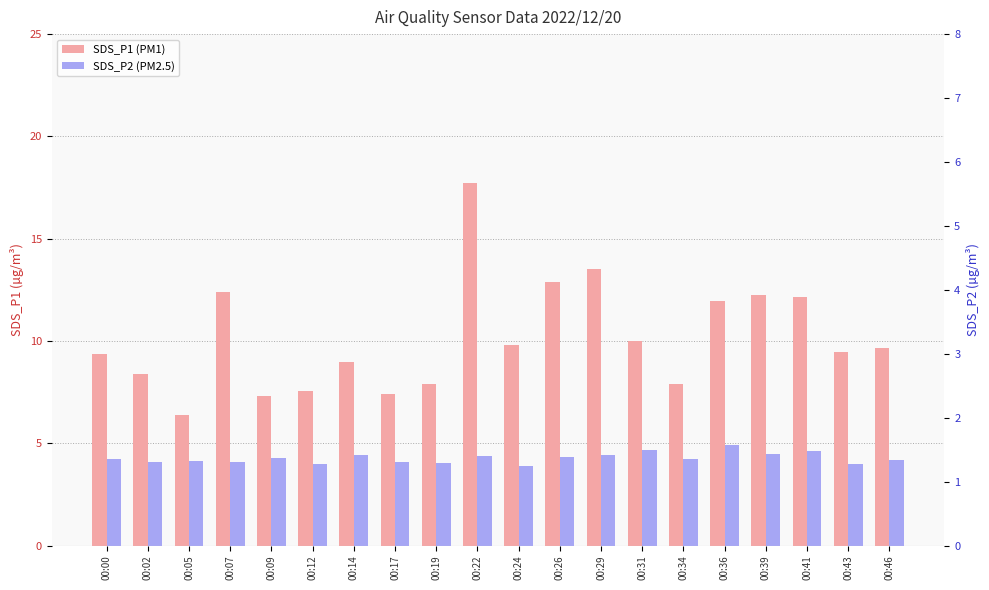

Between 00:14 and 00:43, which is larger?

00:43